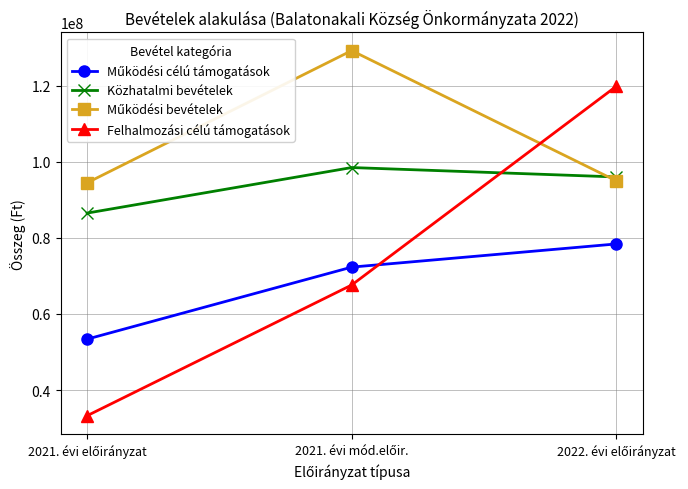

Which series has the largest range (max minus min)?

Felhalmozási célú támogatások